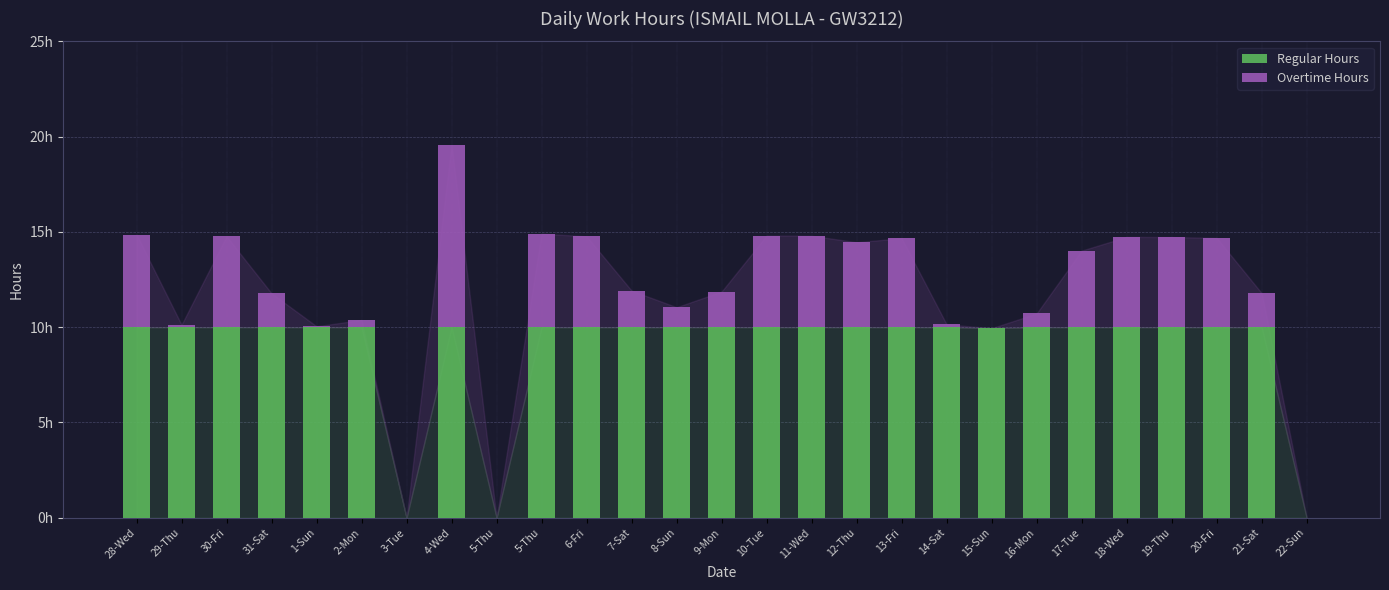

What are all the series names shown in the legend?

Regular Hours, Overtime Hours